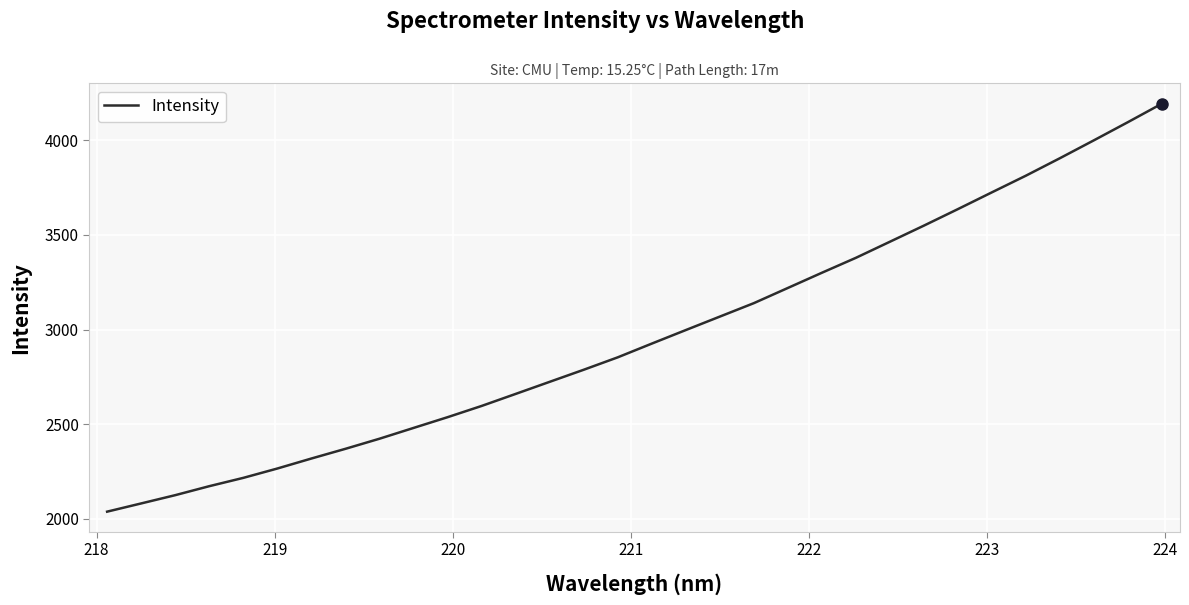

What is the difference between the maximum and minimum values?

2156.1